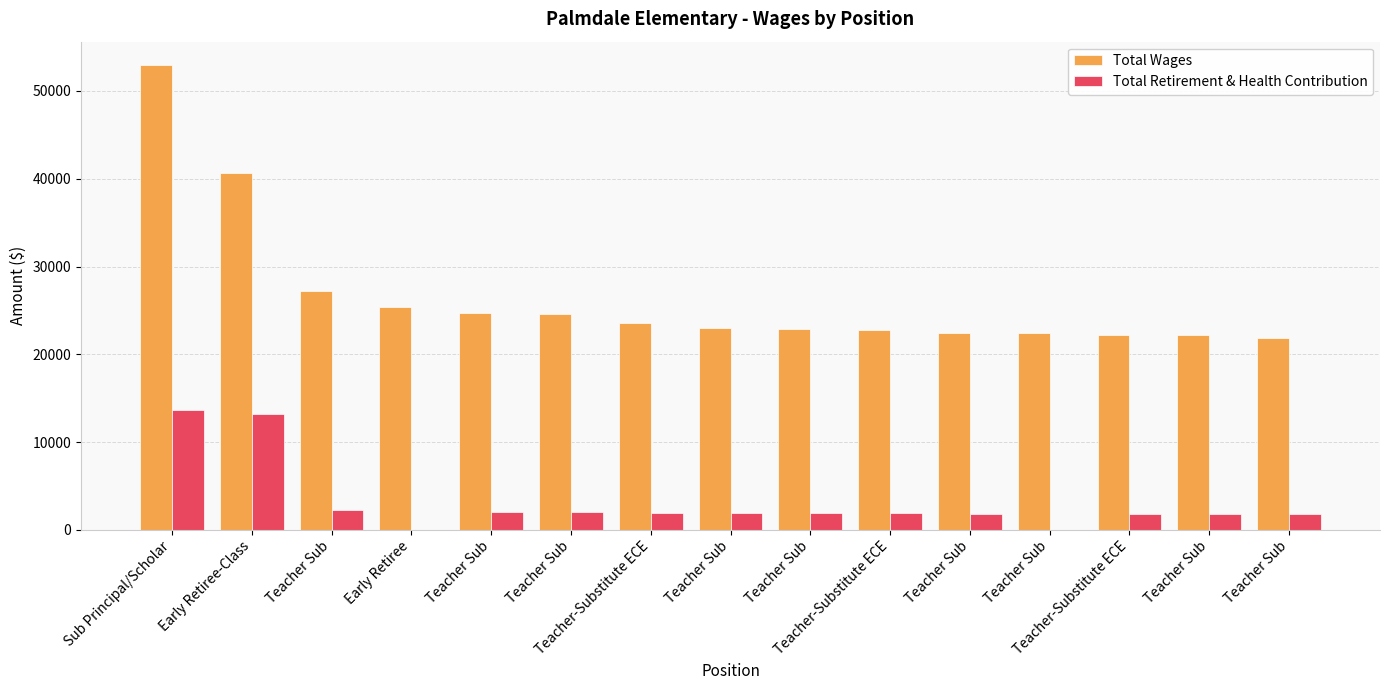

How many distinct data groups are displayed?

2